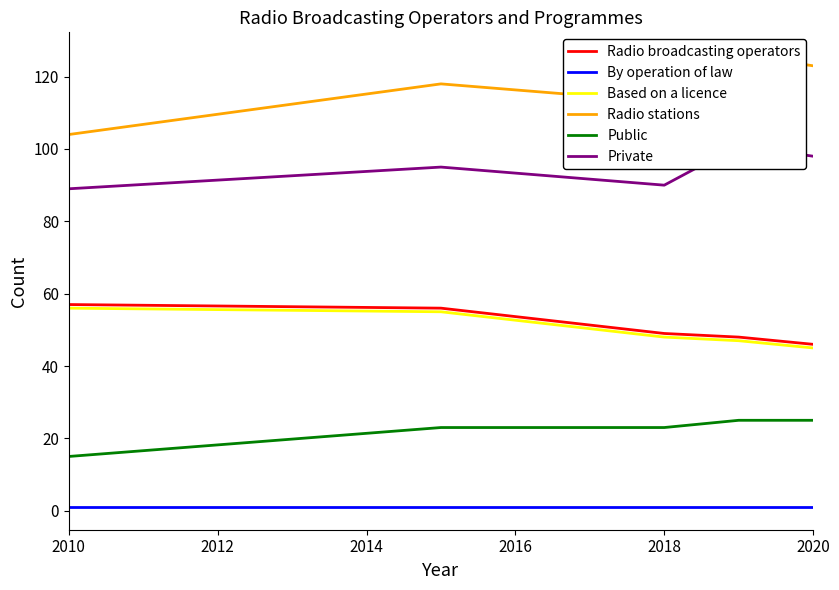

The Based on a licence series shows 56 at 2010. True or false?

True